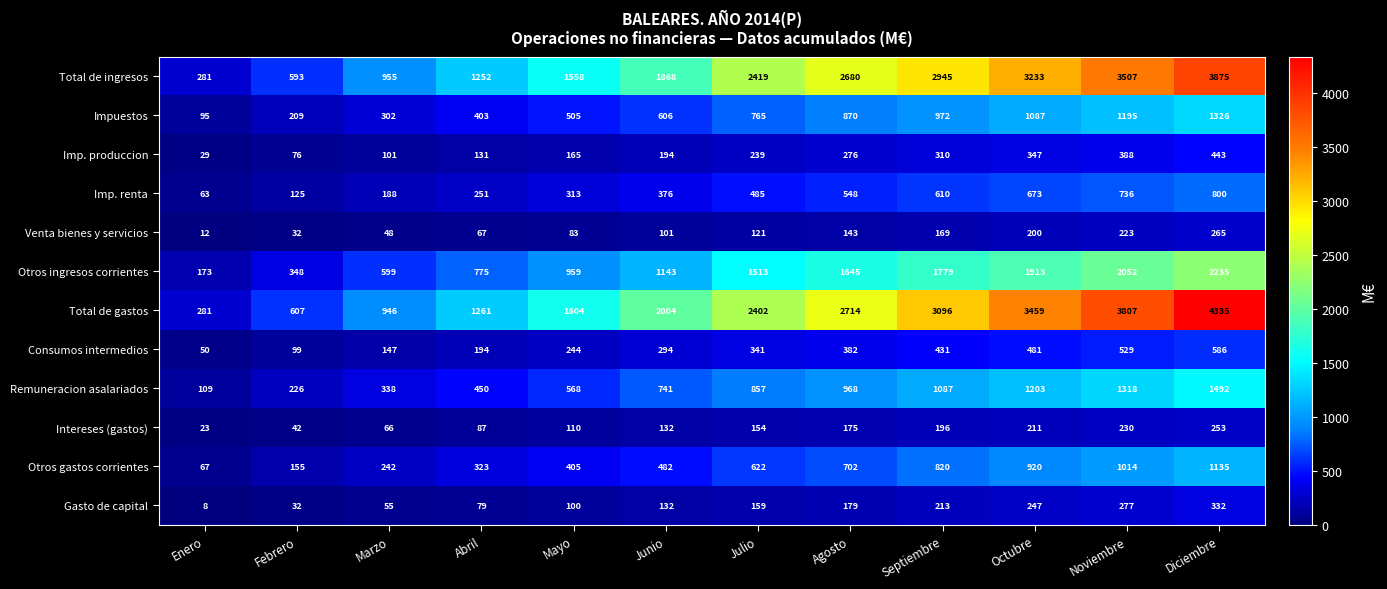

What is the sum of all Intereses (gastos) values?

1679